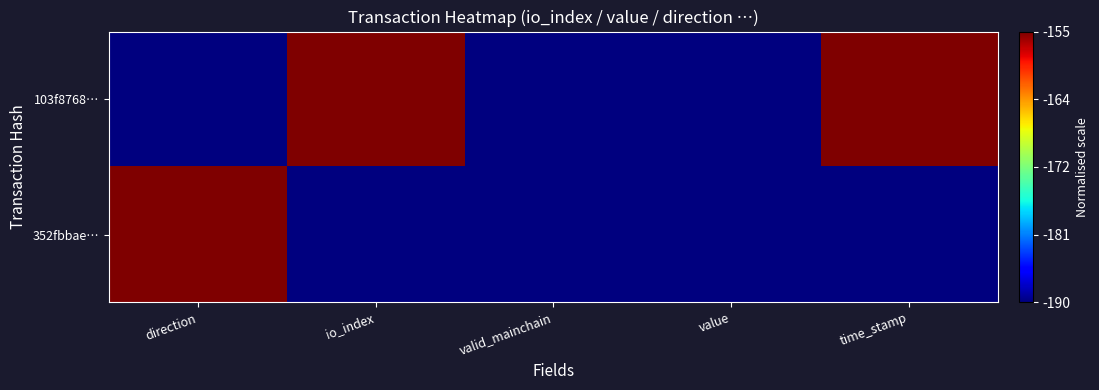

At which category is the sum across all series the highest?

direction